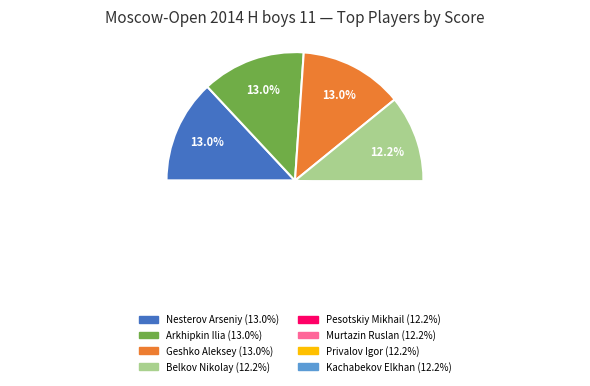

Between Privalov Igor and Murtazin Ruslan, which is larger?

Privalov Igor